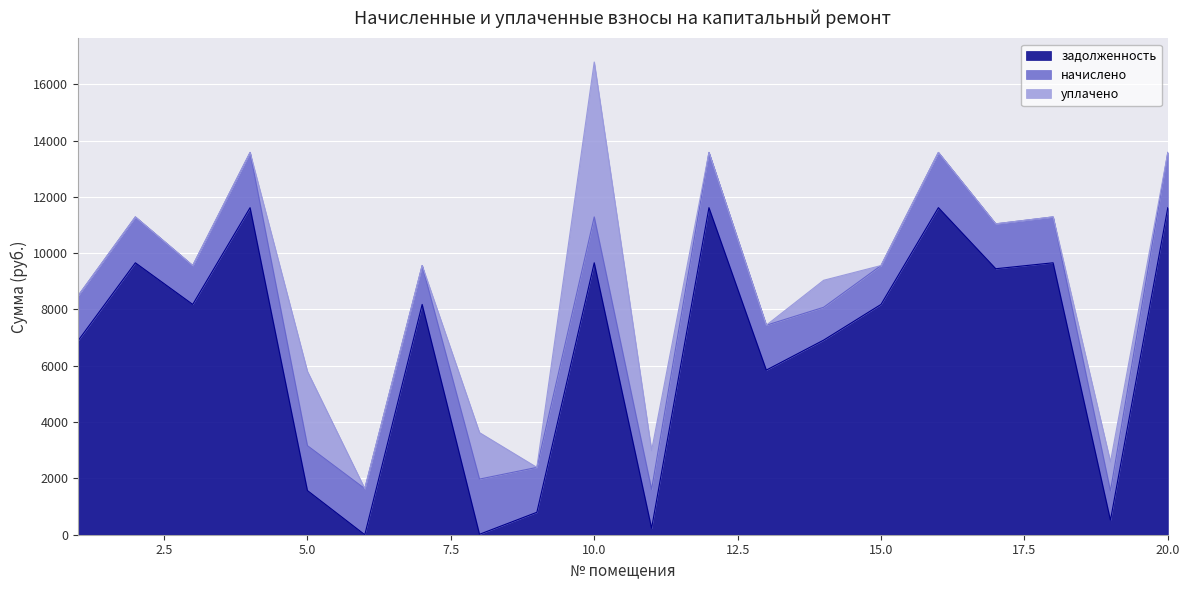

What is the value of the задолженность point at the 15th from the left?

8179.2